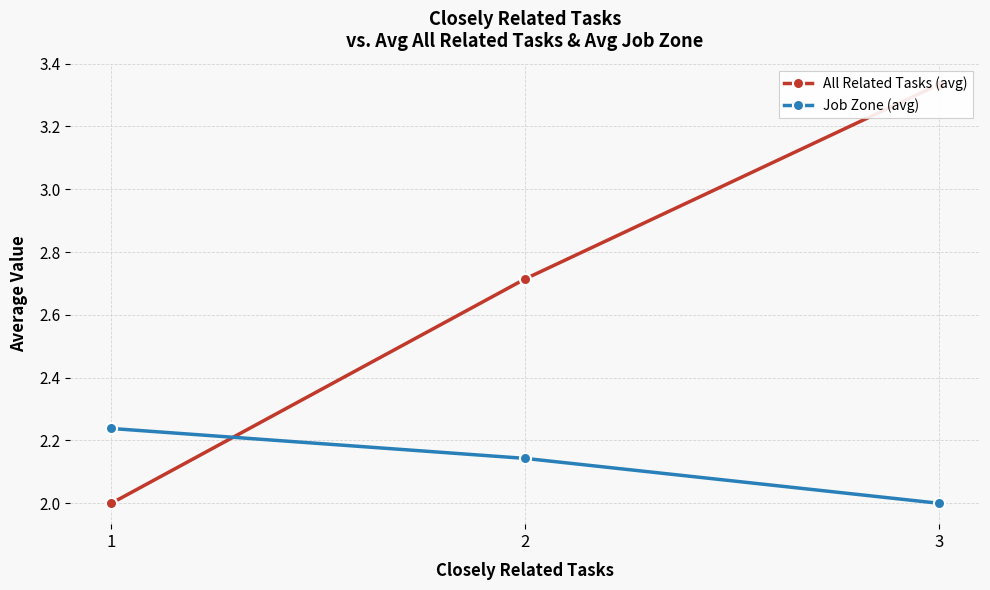

True or false: All Related Tasks (avg) has a value of 3.3 at 3.

True